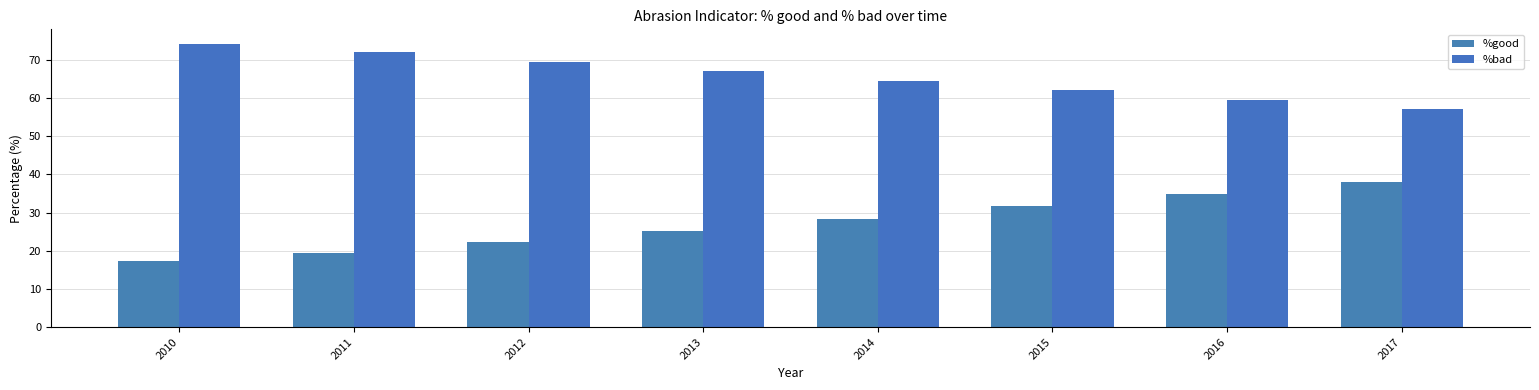

What are all the series names shown in the legend?

%good, %bad